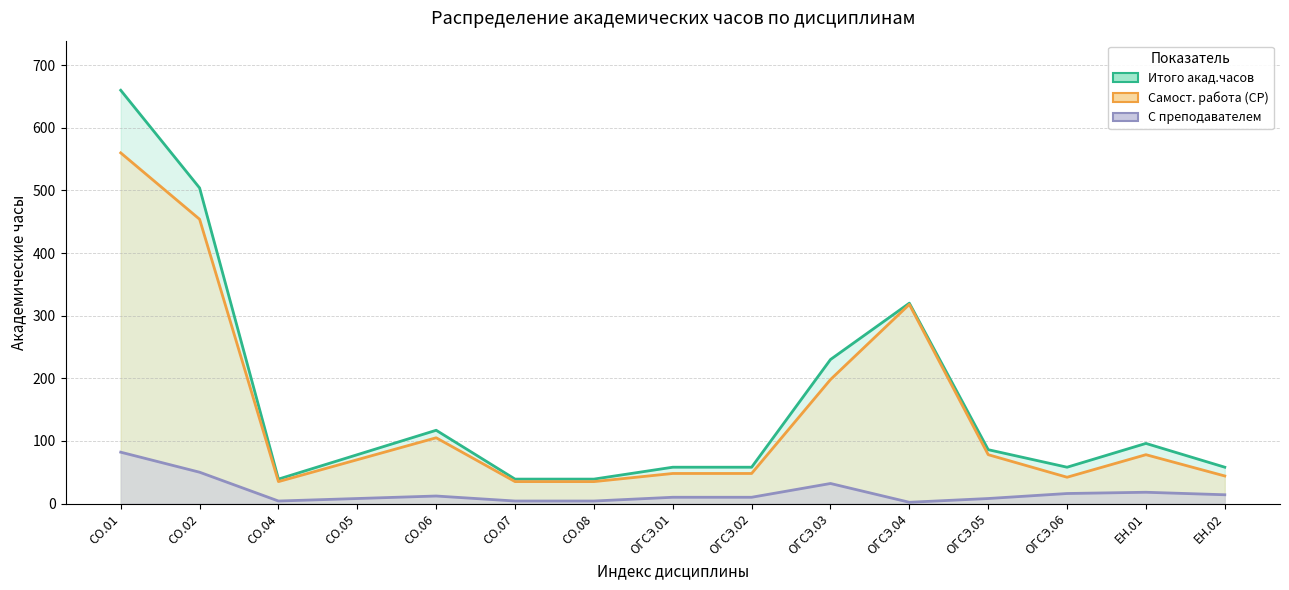

What is the maximum value for С преподавателем?

82